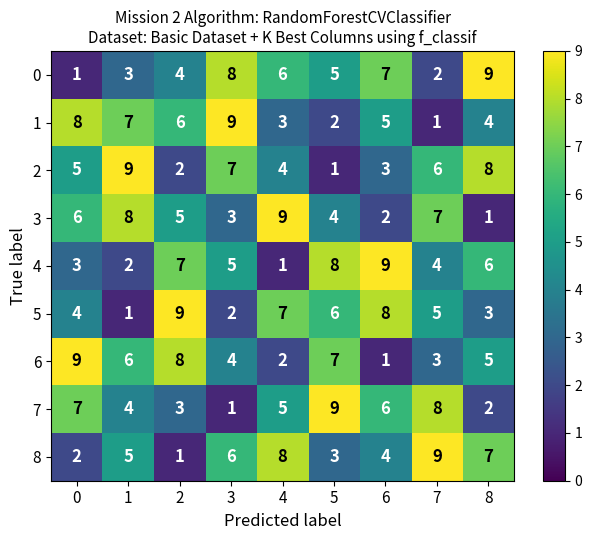

What is the highest value of the 8 series?

9